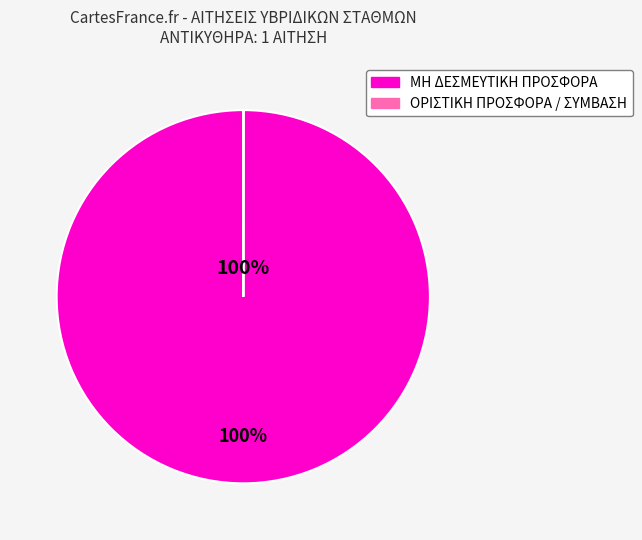

To the nearest percent, what is the difference between the largest and smallest slice percentages?

100%